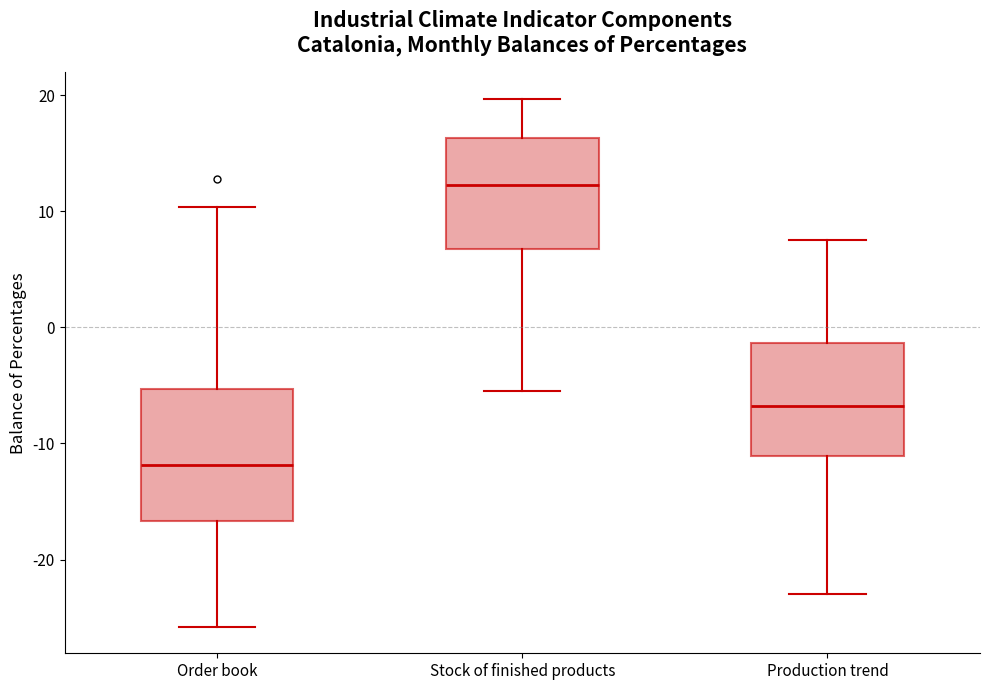

Reading left to right, transcribe this box plot: for each box, give where its median line is, the range the box spans, and where its two whiskers end, as read against the y-axis. The values are not printed on the chart, so give them approximately, as read against the axis.

Order book: median -12, box -17 to -5, whiskers -26 to 10
Stock of finished products: median 12, box 7 to 16, whiskers -5 to 20
Production trend: median -7, box -11 to -1, whiskers -23 to 8